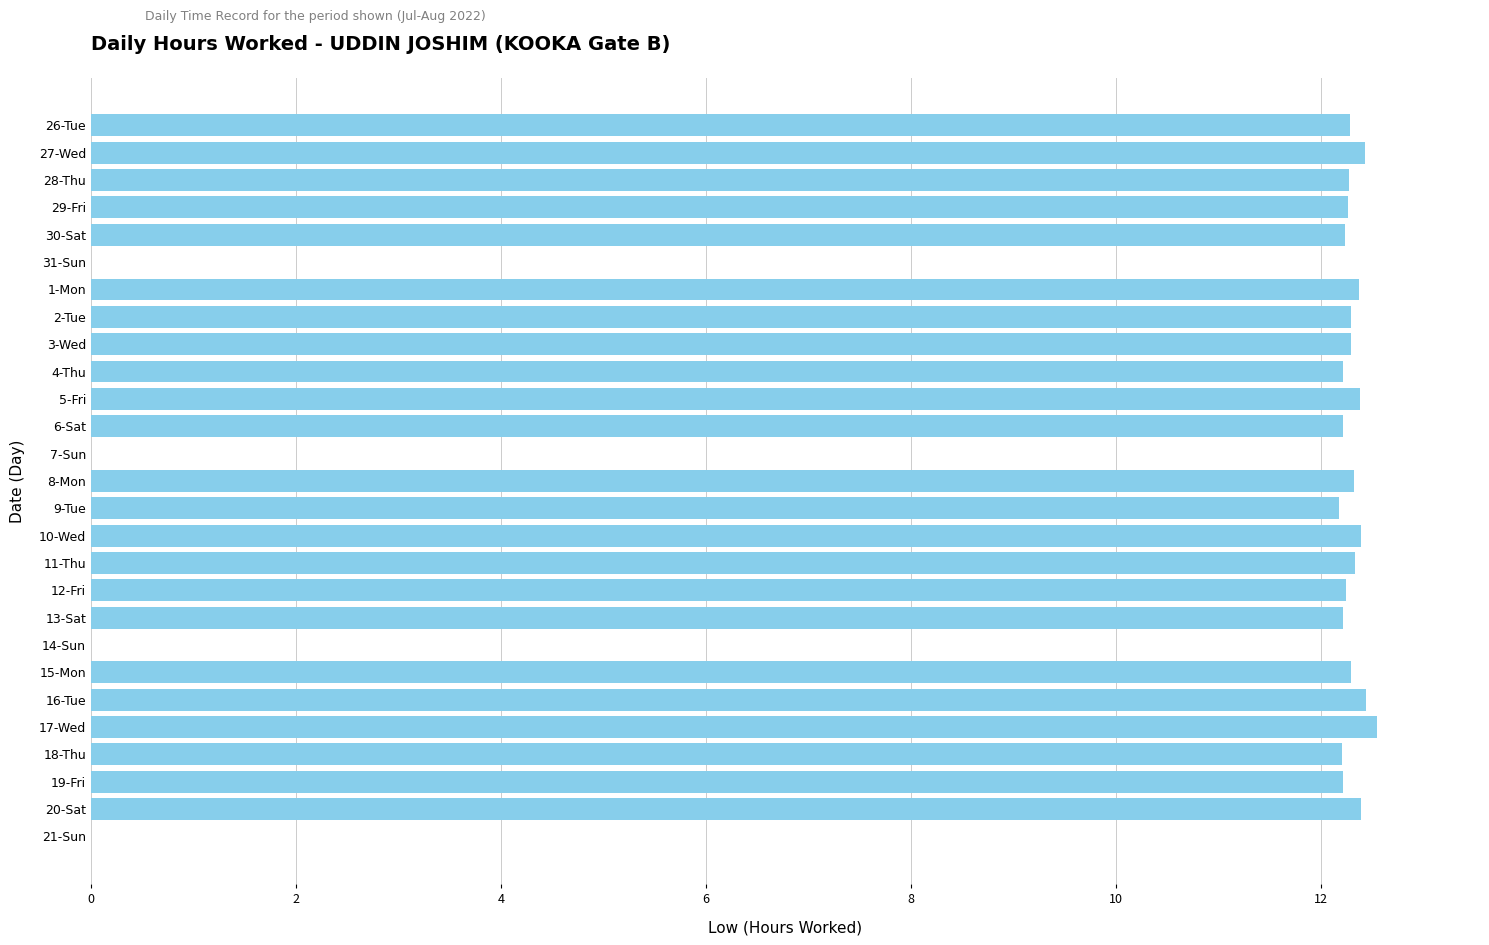

How many values exceed 12?

23